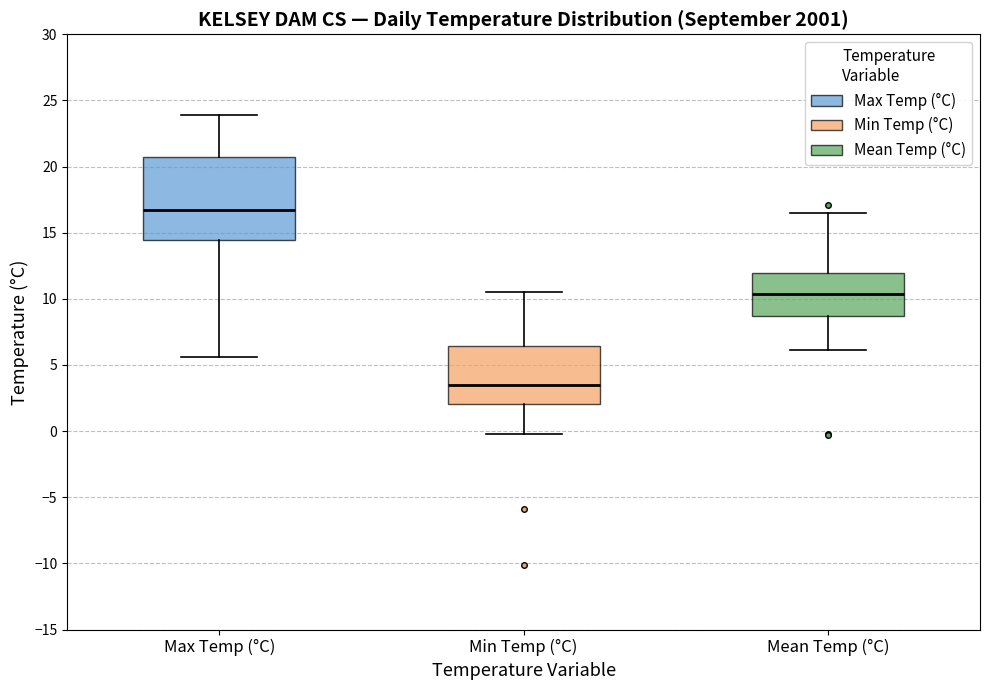

Reading left to right, transcribe this box plot: for each box, give where its median line is, the range the box spans, and where its two whiskers end, as read against the y-axis. The values are not printed on the chart, so give them approximately, as read against the axis.

Max Temp (°C): median 17.0, box 14.5 to 21.0, whiskers 5.5 to 24.0
Min Temp (°C): median 3.5, box 2.0 to 6.5, whiskers 0.0 to 10.5
Mean Temp (°C): median 10.5, box 8.5 to 12.0, whiskers 6.0 to 16.5